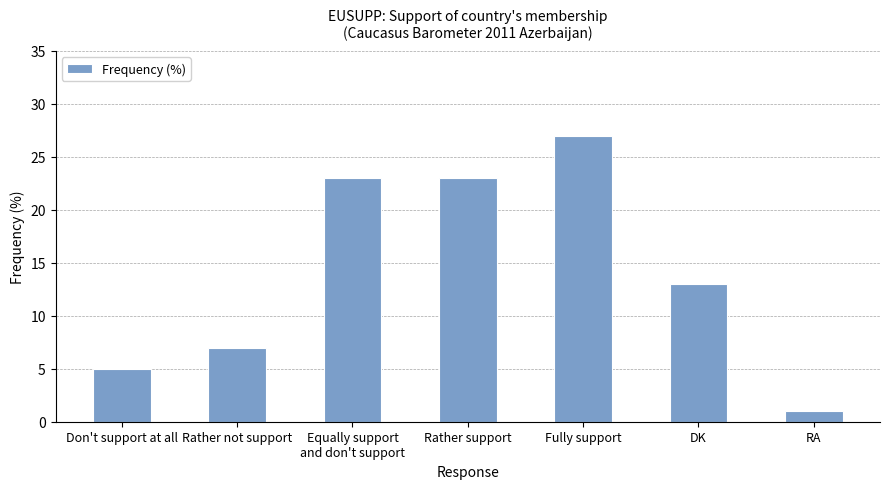

What is the greatest value displayed?

27